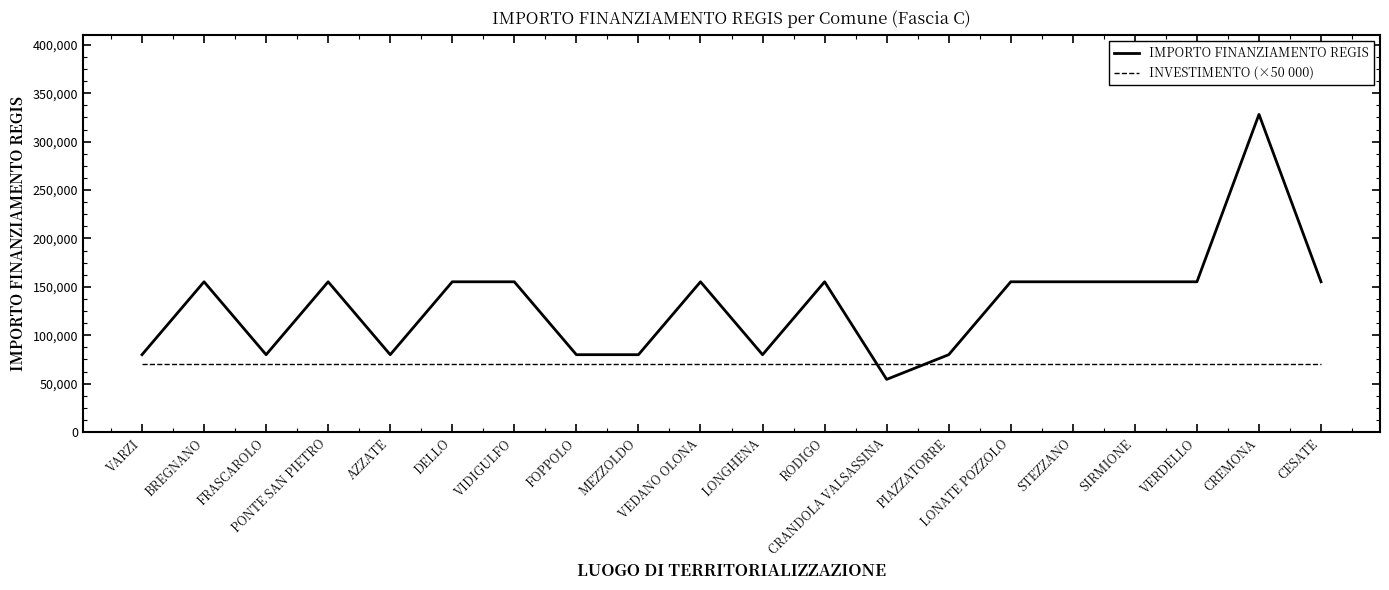

What is the sum of all IMPORTO FINANZIAMENTO REGIS values?

2649600